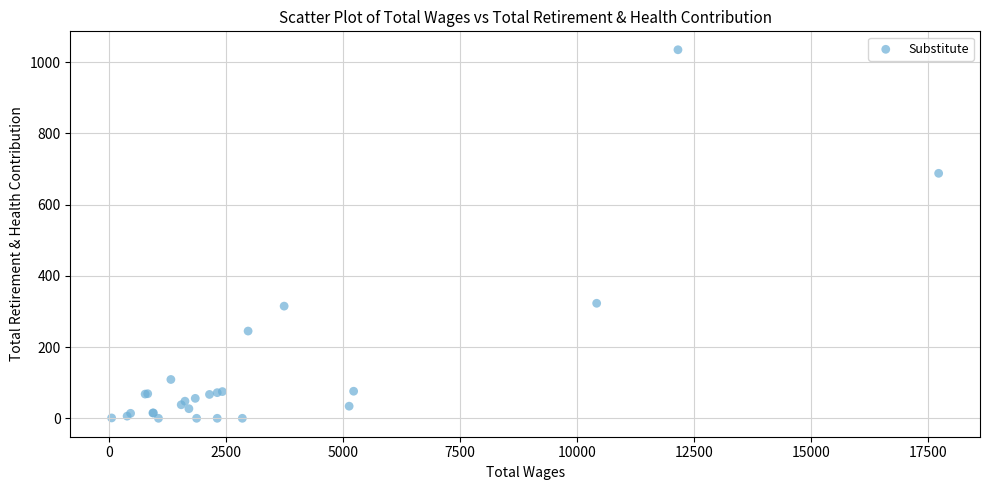

What Y value in the scatter plot is closest to 517?

688